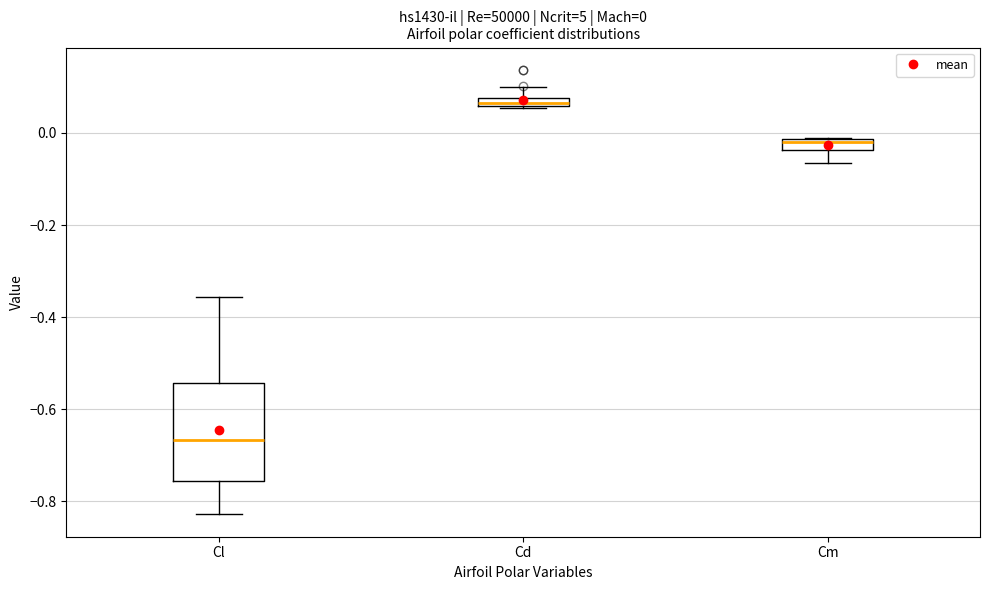

Which box's median line is the lowest?

Cl